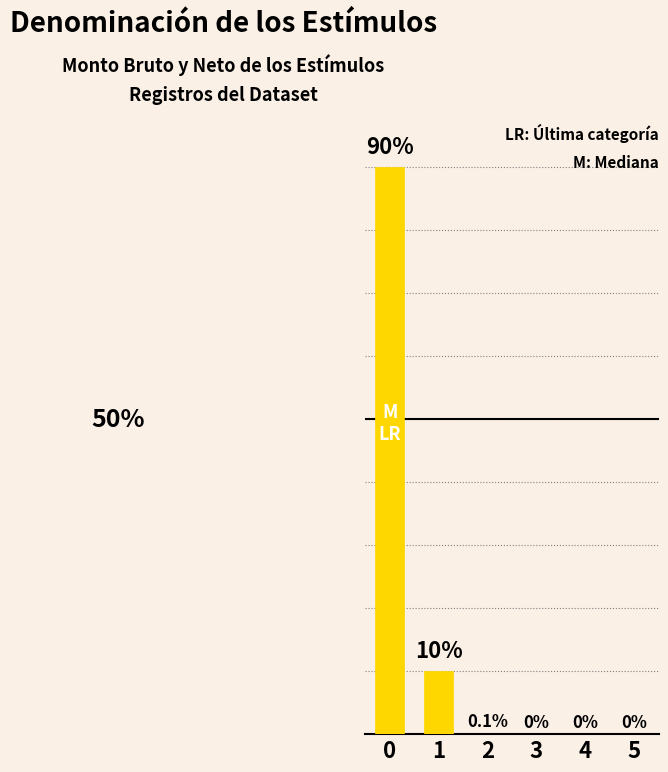

Which category has the lowest value across all series?

3